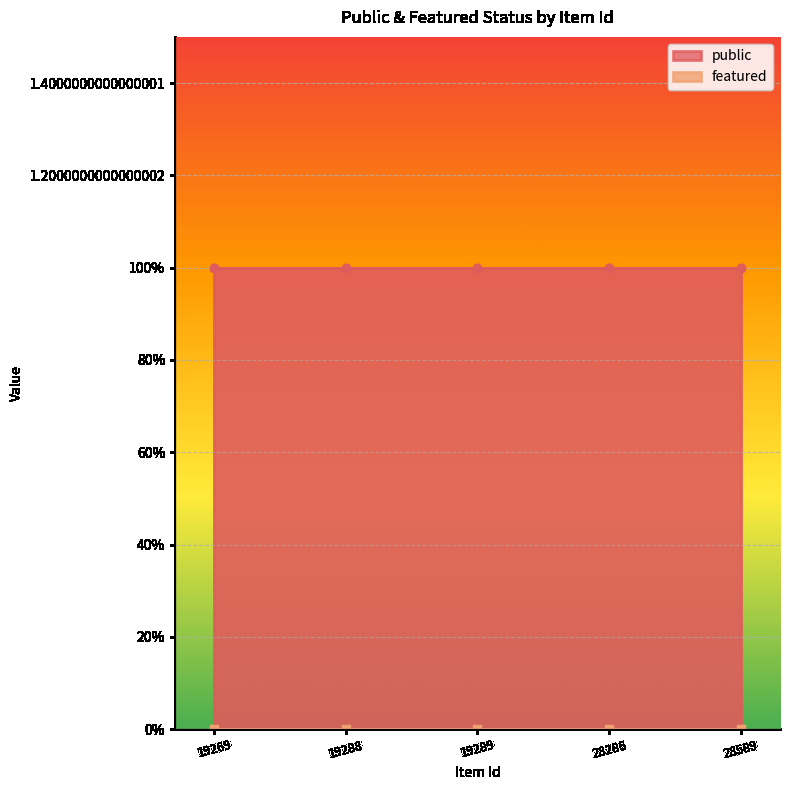

Rank the series by their maximum value, from lowest to highest.

featured, public